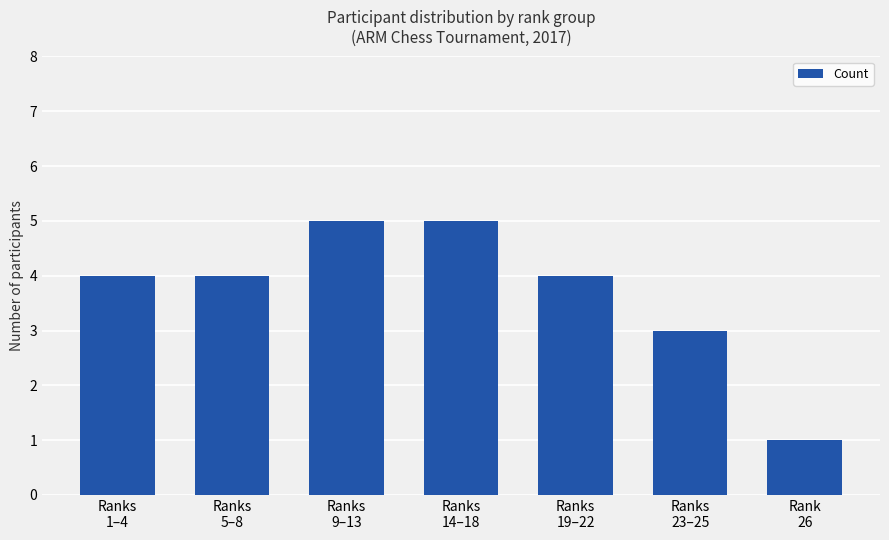

What is the change in value from Ranks
1–4 to Ranks
14–18?

+1